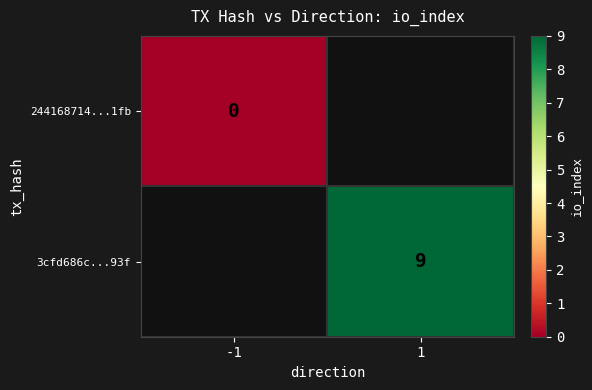

The value of 3cfd686c...93f at 1 is 6. True or false?

False